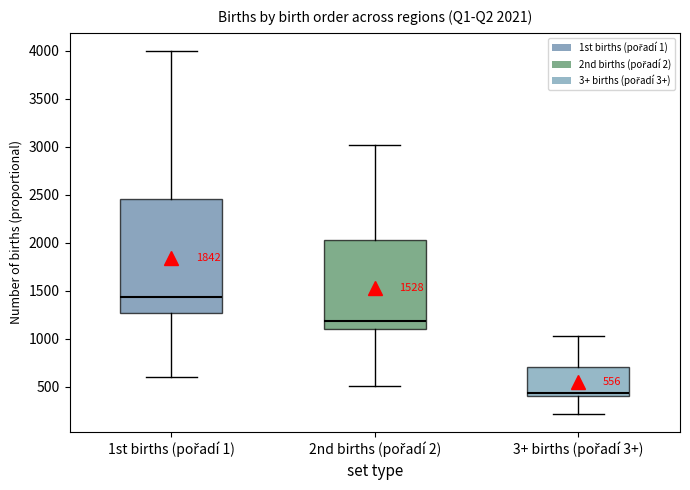

Which box is the tallest, from its lower edge to its upper edge?

1st births (pořadí 1)